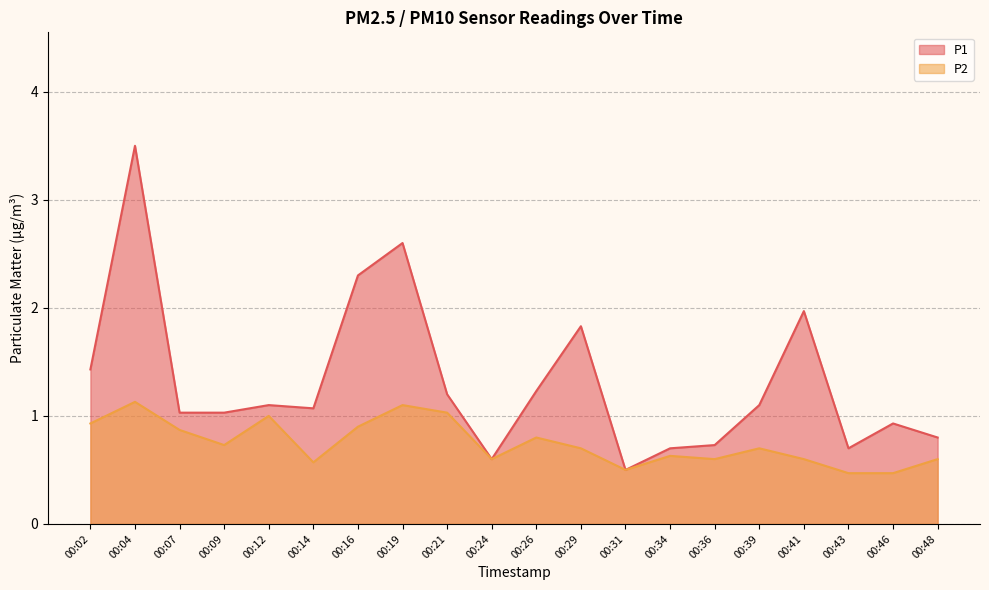

Reading right to left, extract all data points from this chart.

P1: 0.8	0.9	0.7	2.0	1.1	0.7	0.7	0.5	1.8	1.2	0.6	1.2	2.6	2.3	1.1	1.1	1.0	1.0	3.5	1.4
P2: 0.6	0.5	0.5	0.6	0.7	0.6	0.6	0.5	0.7	0.8	0.6	1.0	1.1	0.9	0.6	1.0	0.7	0.9	1.1	0.9